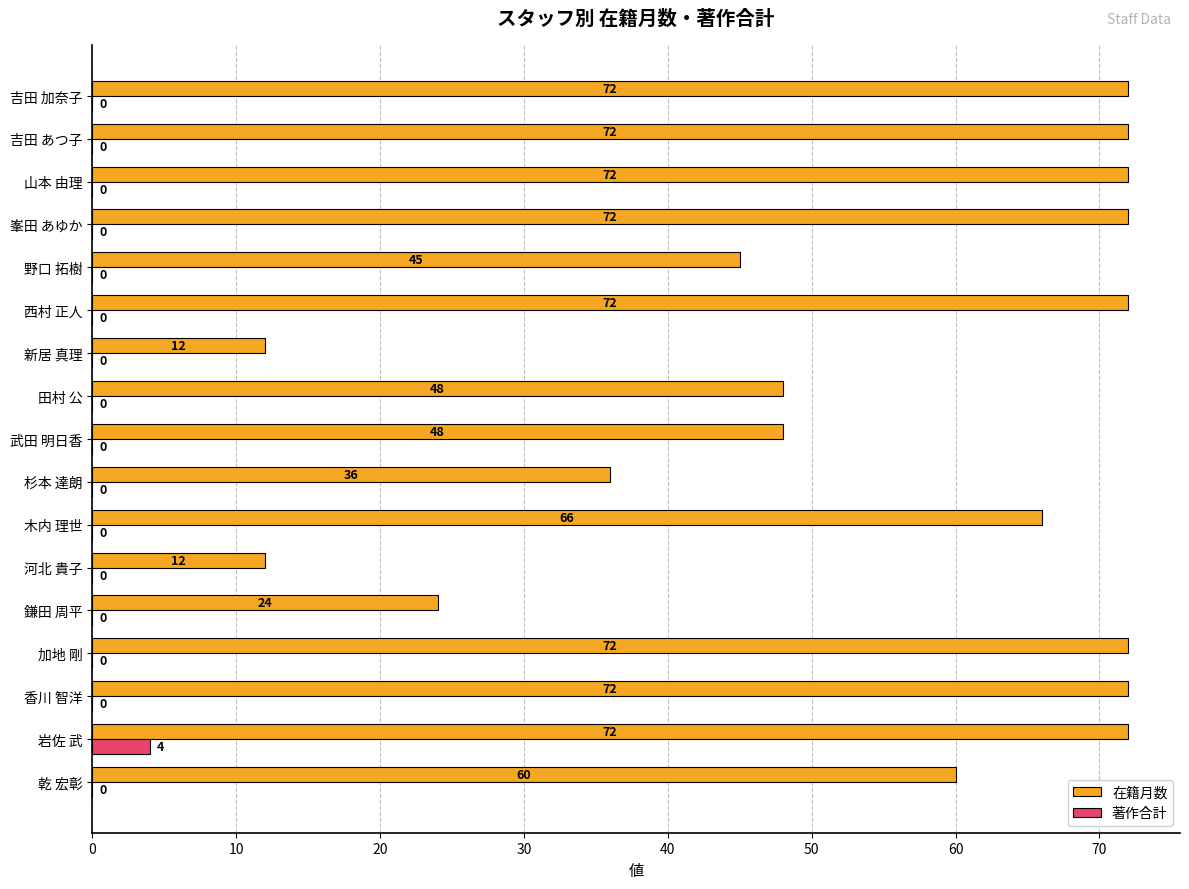

What is the total value across all series at 新居 真理?

12